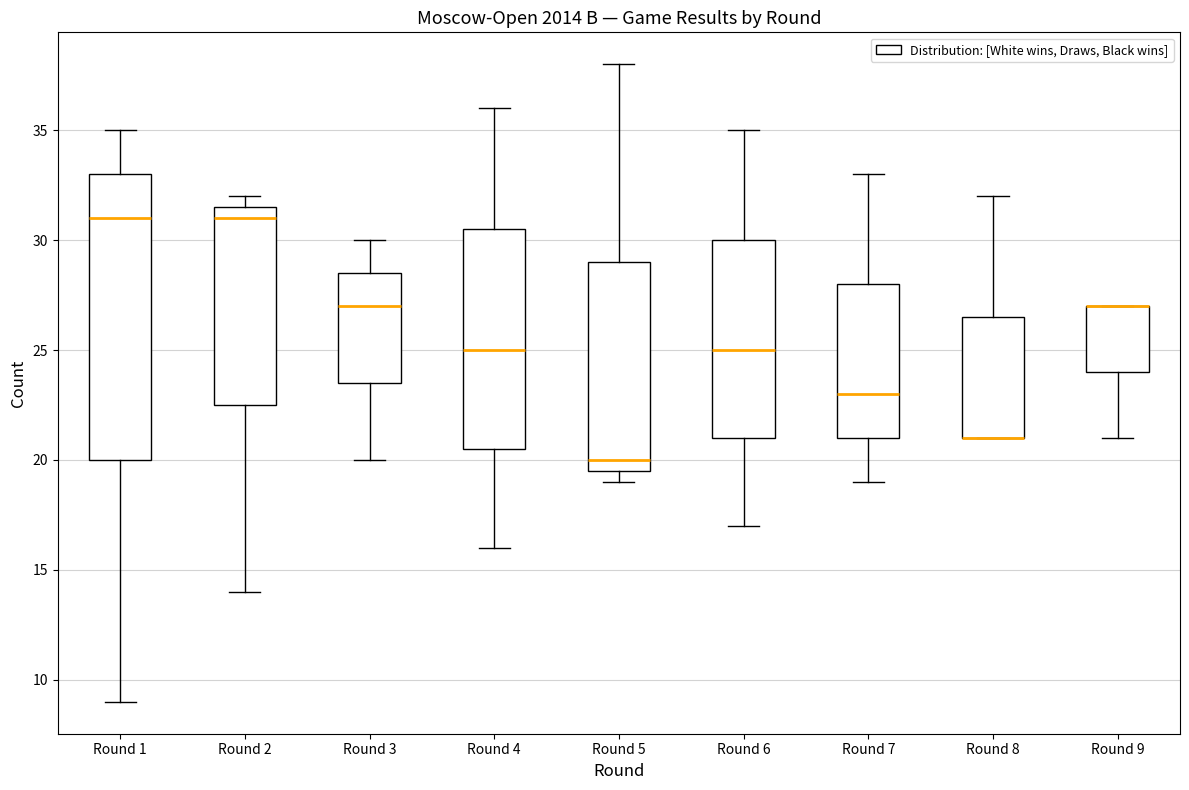

Reading left to right, transcribe this box plot: for each box, give where its median line is, the range the box spans, and where its two whiskers end, as read against the y-axis. The values are not printed on the chart, so give them approximately, as read against the axis.

Round 1: median 31.0, box 20.0 to 33.0, whiskers 9.0 to 35.0
Round 2: median 31.0, box 22.5 to 31.5, whiskers 14.0 to 32.0
Round 3: median 27.0, box 23.5 to 28.5, whiskers 20.0 to 30.0
Round 4: median 25.0, box 20.5 to 30.5, whiskers 16.0 to 36.0
Round 5: median 20.0, box 19.5 to 29.0, whiskers 19.0 to 38.0
Round 6: median 25.0, box 21.0 to 30.0, whiskers 17.0 to 35.0
Round 7: median 23.0, box 21.0 to 28.0, whiskers 19.0 to 33.0
Round 8: median 21.0 (drawn on the box's lower edge), box 21.0 to 26.5, whiskers 21.0 to 32.0
Round 9: median 27.0 (drawn on the box's upper edge), box 24.0 to 27.0, whiskers 21.0 to 27.0